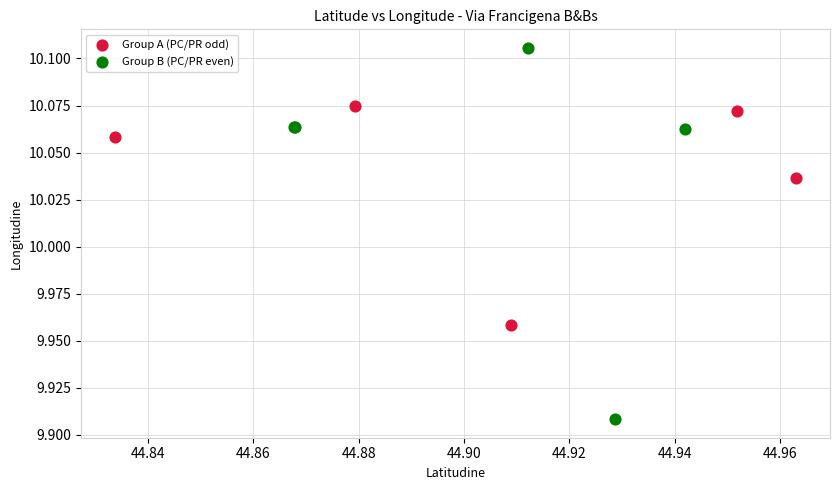

Which series has the largest Y range (max minus min)?

Group B (PC/PR even)